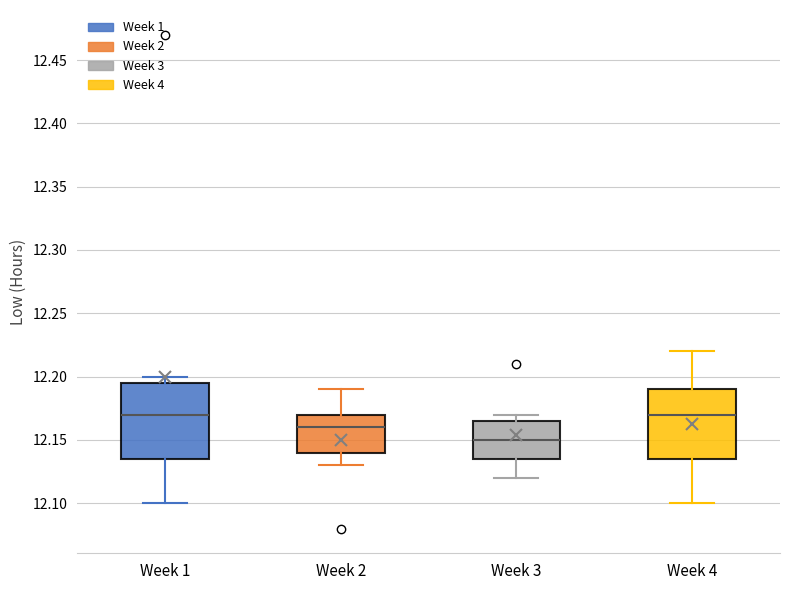

Where does the upper whisker of the box for Week 3 end on the y-axis? The values are not printed on the chart, so give them approximately, as read against the axis.

12.170